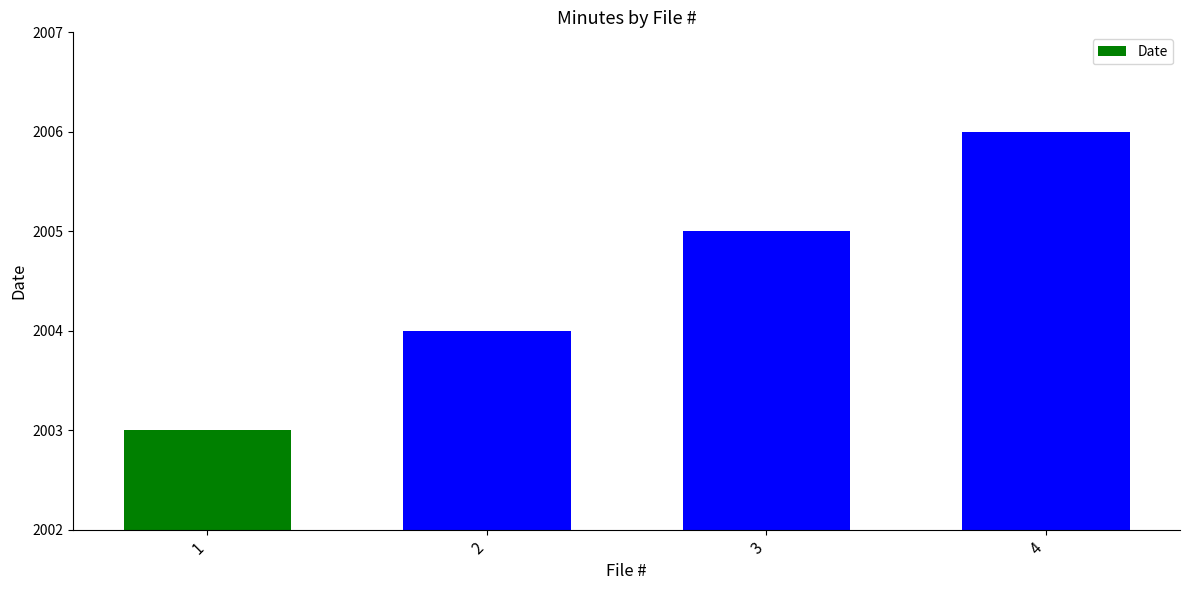

What is the value of the 1st bar from the left?

2003